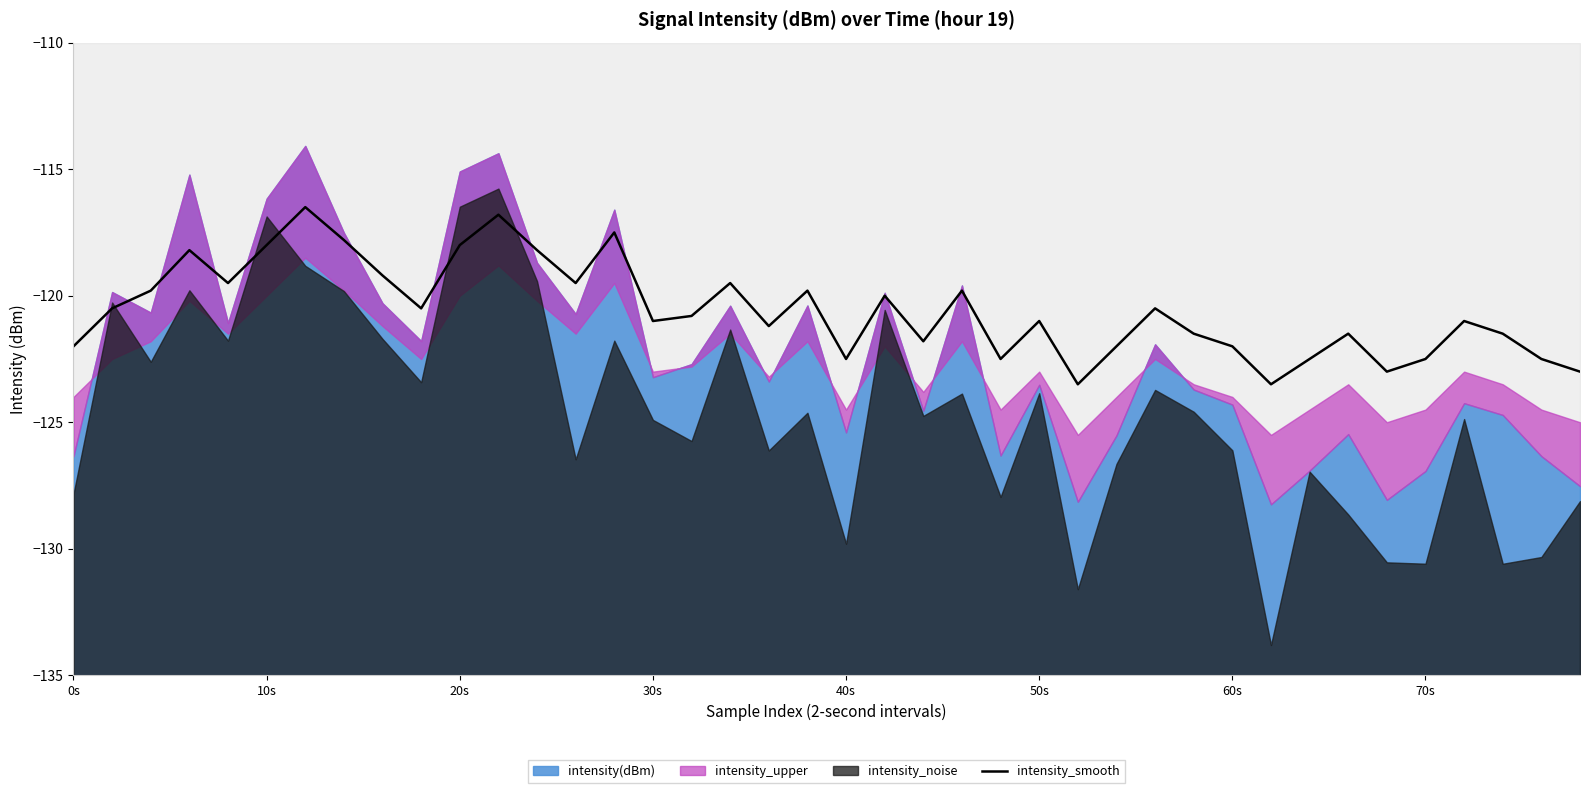

What is the lowest value of the intensity_smooth series?

-123.5